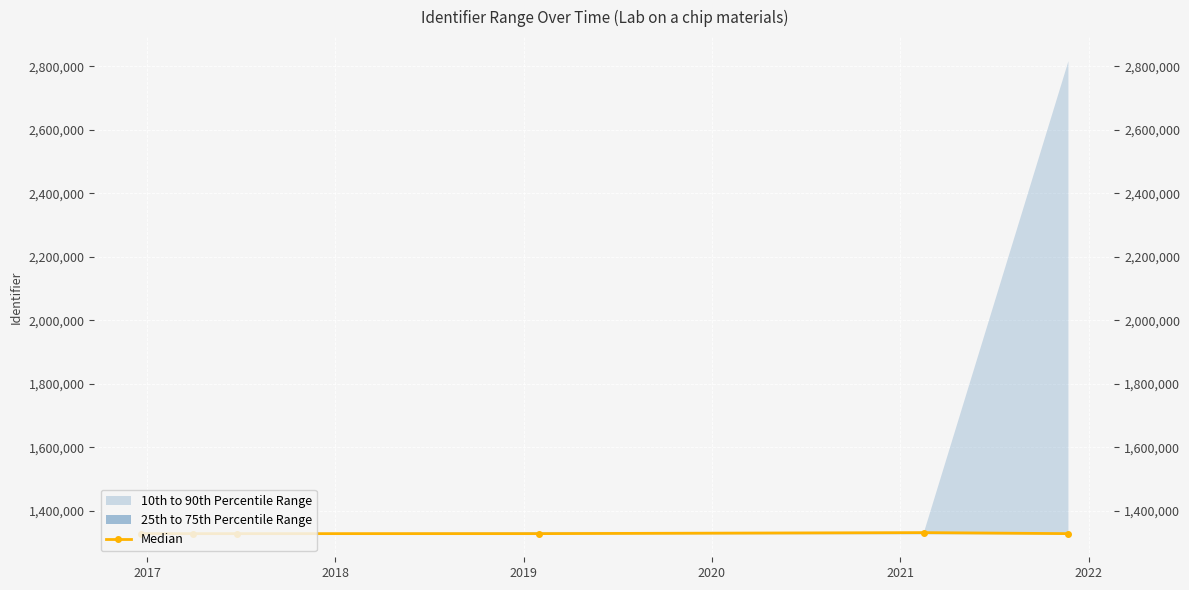

How many values are below 1327985?

3